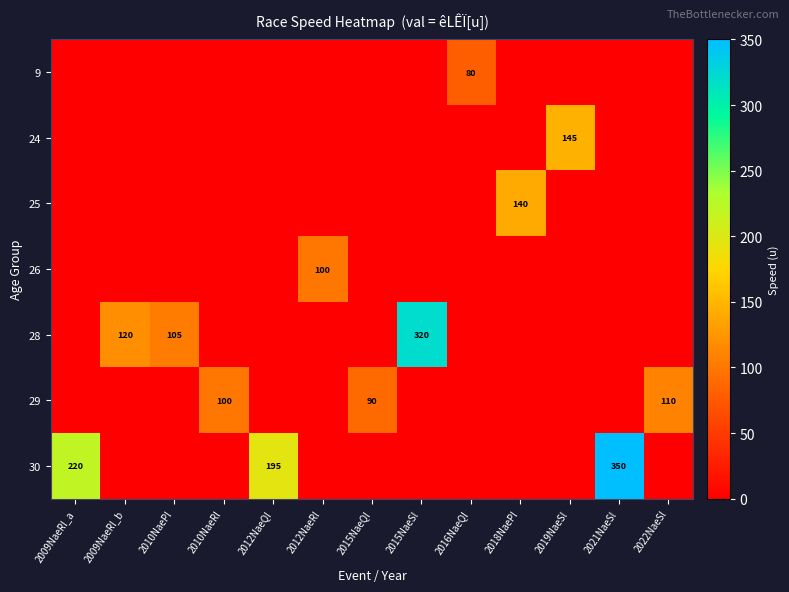

Is it true that 29 equals 110 at 2022NaeSl?

True